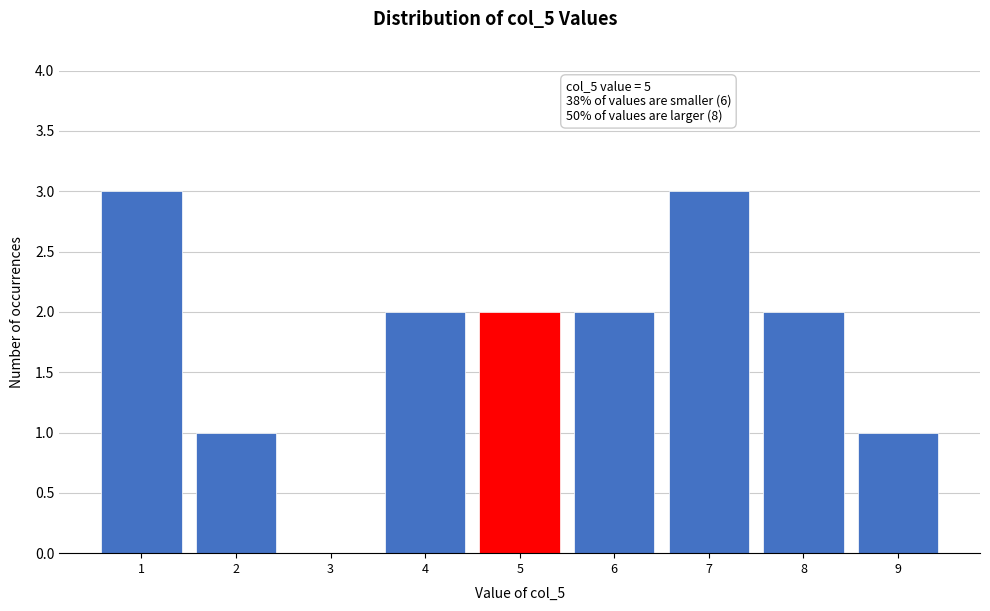

Reading left to right, transcribe this chart: for each bar, give the range it covers on the x-axis and its height. The values are not printed on the chart, so give them approximately, as read against the axis.

0.5 to 1.5: 3
1.5 to 2.5: 1
2.5 to 3.5: 0
3.5 to 4.5: 2
4.5 to 5.5: 2
5.5 to 6.5: 2
6.5 to 7.5: 3
7.5 to 8.5: 2
8.5 to 9.5: 1